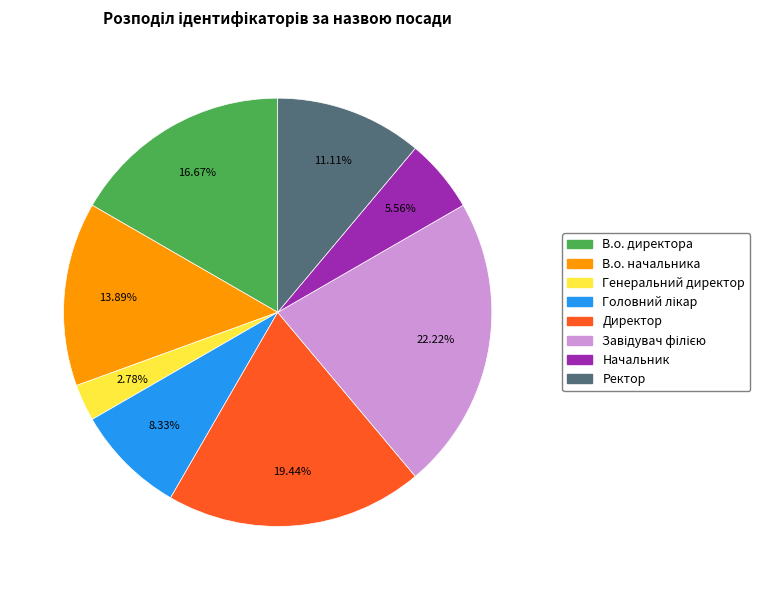

How much of the chart is everything except Ректор?

88.9%